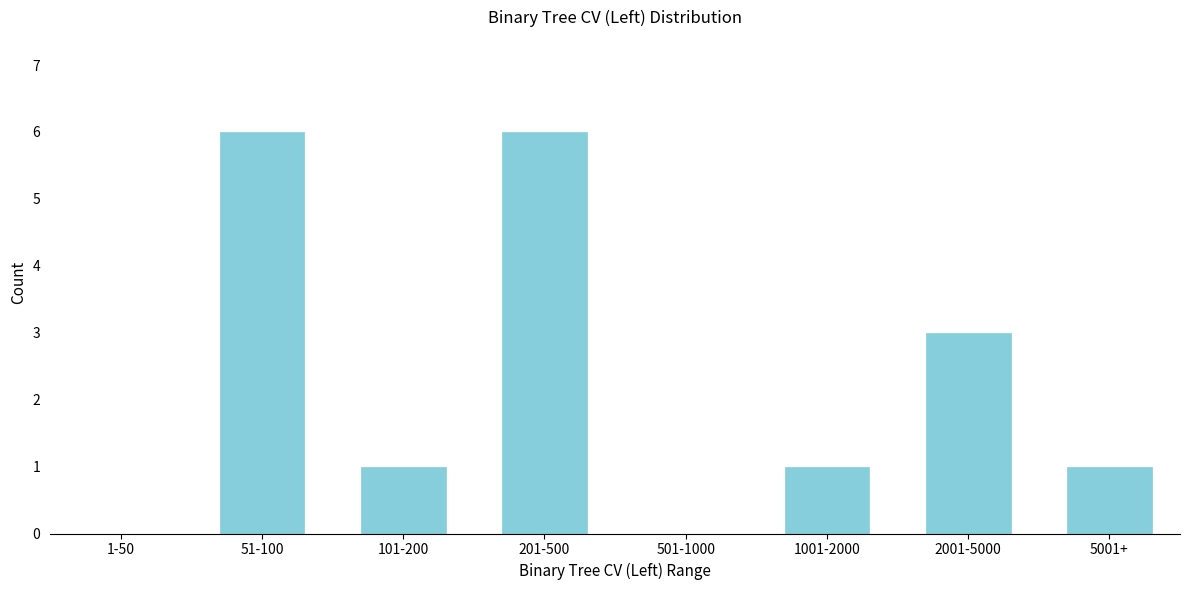

Reading left to right, list all the values displayed in this chart.

1-50=0	51-100=6	101-200=1	201-500=6	501-1000=0	1001-2000=1	2001-5000=3	5001+=1